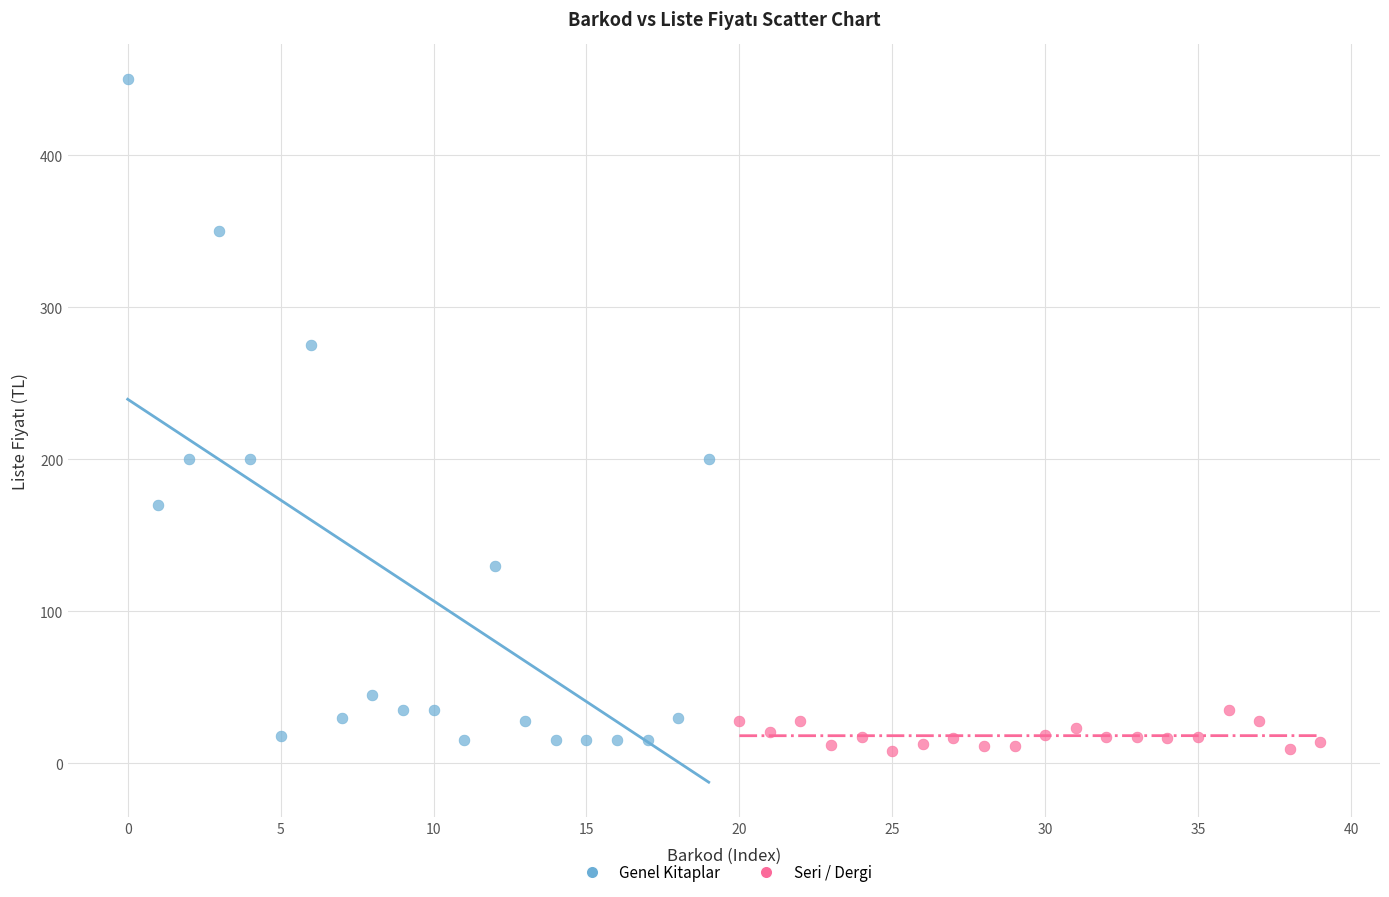

What are all the series names shown in the legend?

Genel Kitaplar, Seri / Dergi